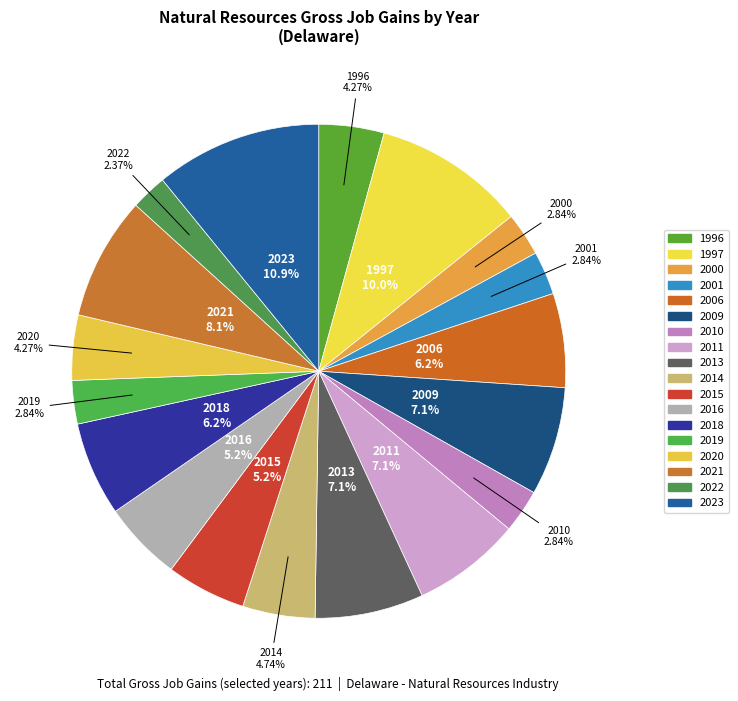

To the nearest percent, what percentage of the pie is 2018?

6%